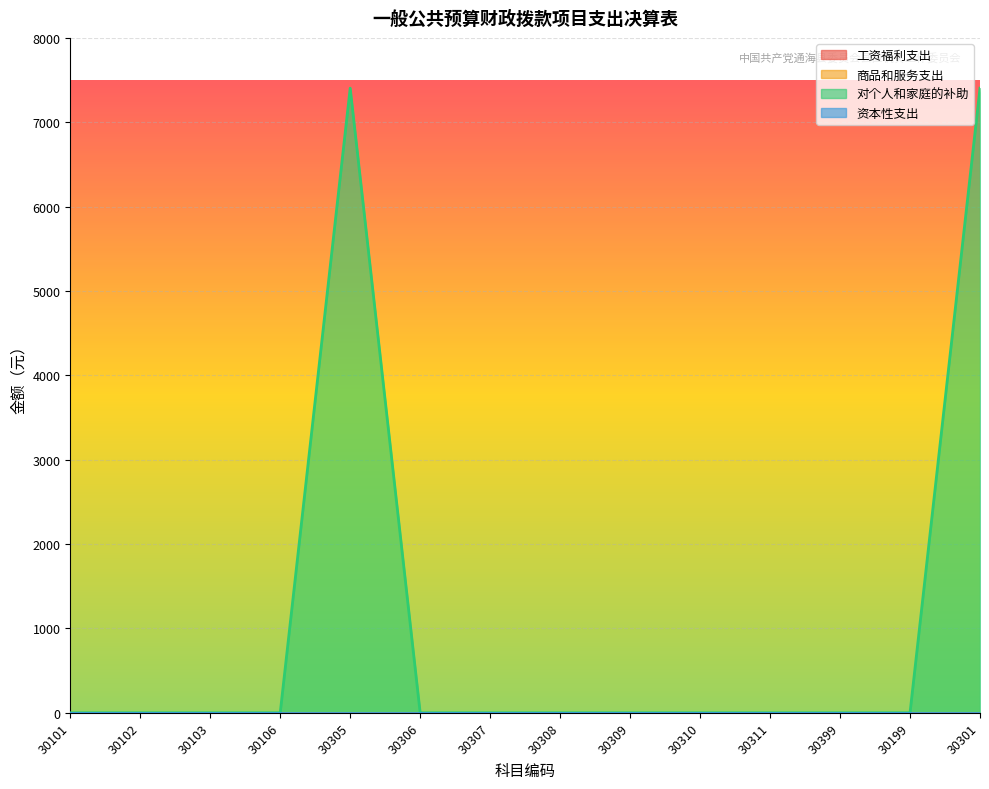

List the labels in order of 商品和服务支出 value, smallest first.

30101, 30102, 30103, 30106, 30305, 30306, 30307, 30308, 30309, 30310, 30311, 30399, 30199, 30301